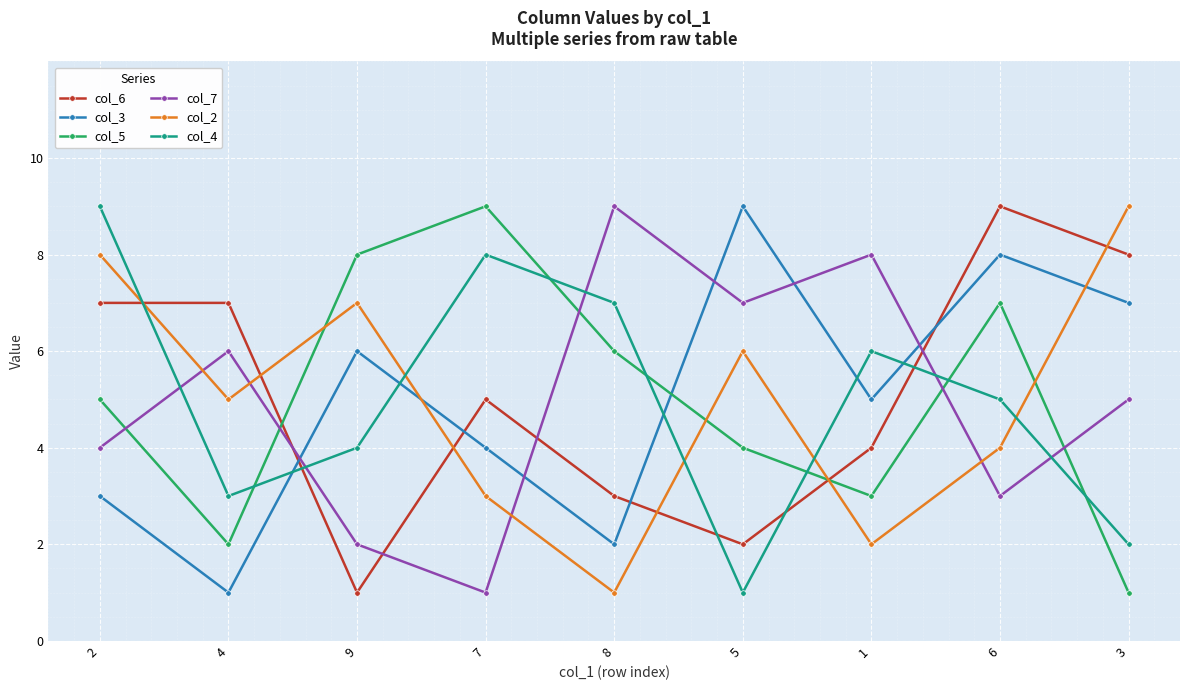

The col_7 series shows 2 at 2. True or false?

False